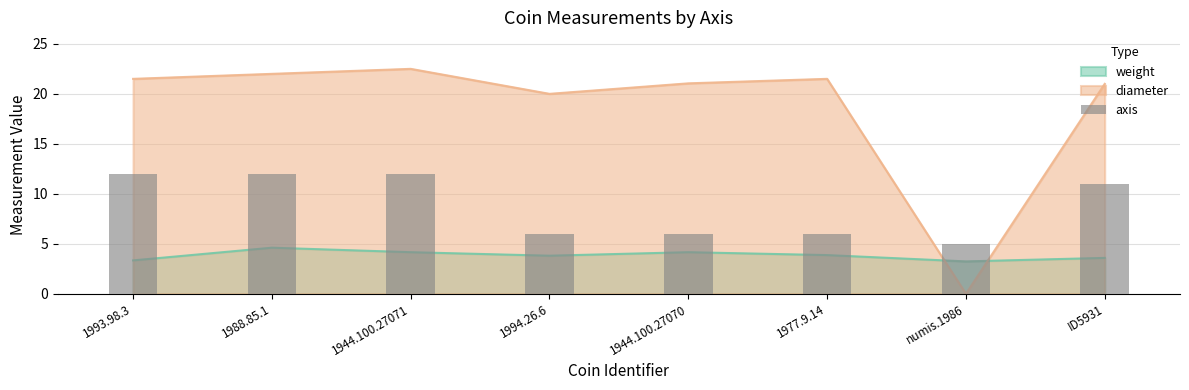

True or false: the data shows 6 at 1977.9.14.

True